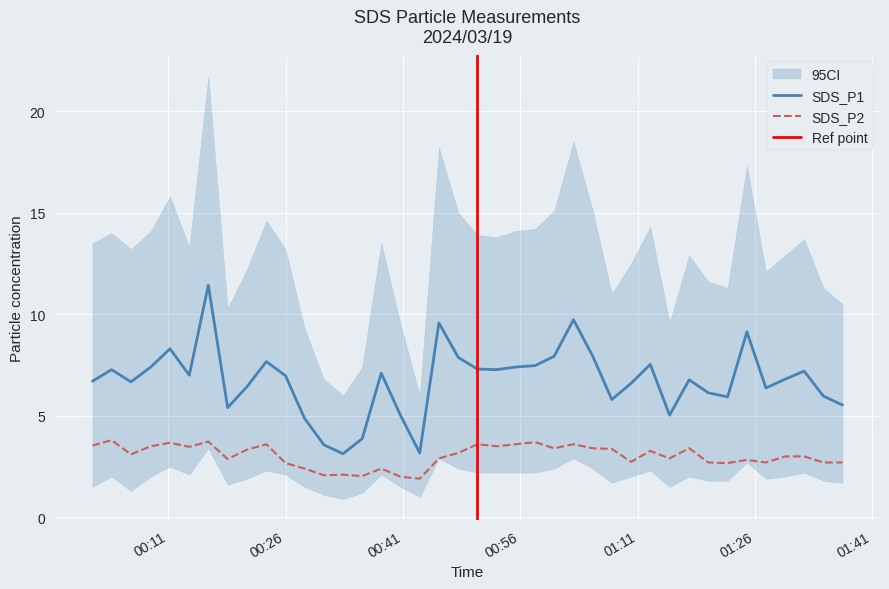

Where is the first local minimum for SDS_P2?

2024/03/19 00:06:15